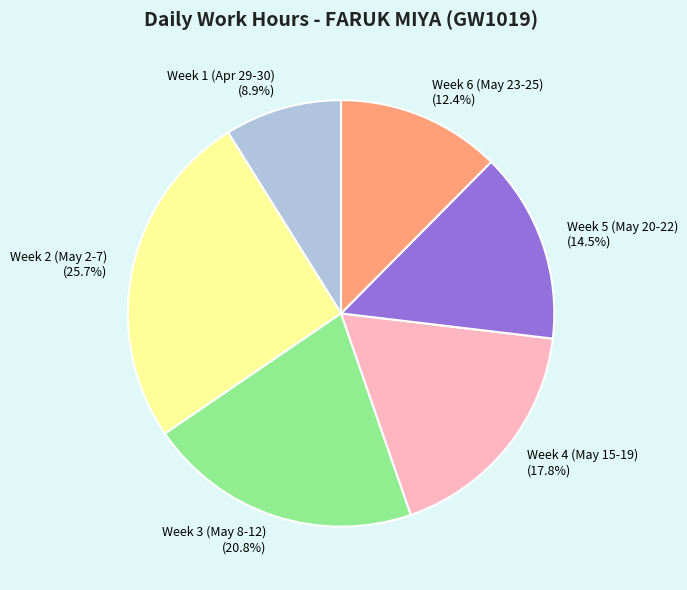

What portion of the pie excludes Week 1 (Apr 29-30)?

91.1%